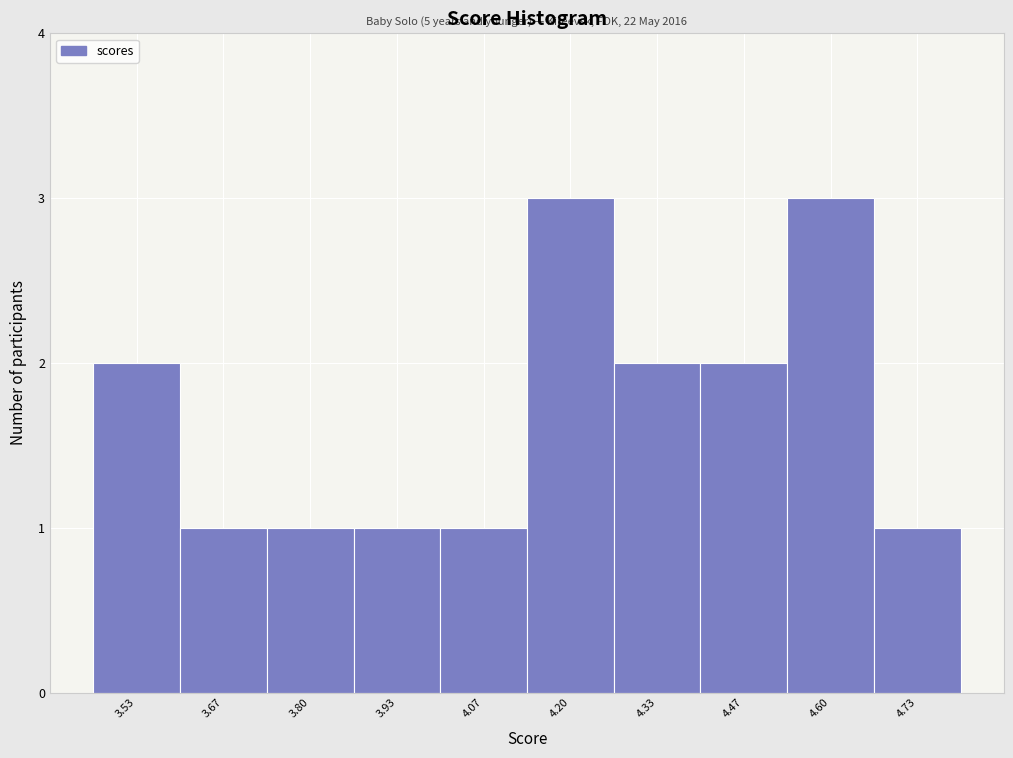

Reading right to left, list all the values displayed in this chart.

1	3	2	2	3	1	1	1	1	2